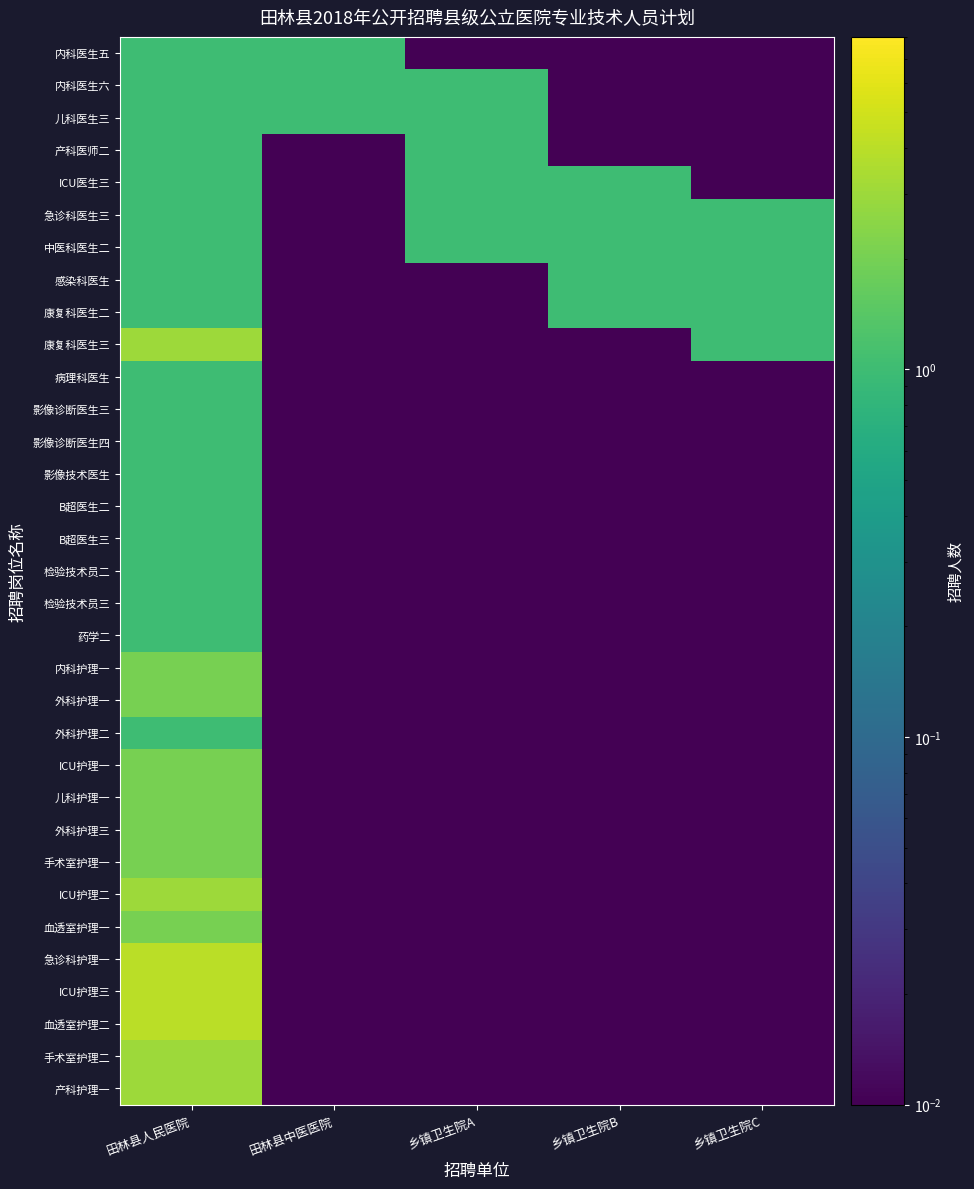

Reading left to right, what are all the values shown in this chart?

内科医生五: 田林县人民医院=1.0	田林县中医医院=1.0	乡镇卫生院A=0.0	乡镇卫生院B=0.0	乡镇卫生院C=0.0
内科医生六: 田林县人民医院=1.0	田林县中医医院=1.0	乡镇卫生院A=1.0	乡镇卫生院B=0.0	乡镇卫生院C=0.0
儿科医生三: 田林县人民医院=1.0	田林县中医医院=1.0	乡镇卫生院A=1.0	乡镇卫生院B=0.0	乡镇卫生院C=0.0
产科医师二: 田林县人民医院=1.0	田林县中医医院=0.0	乡镇卫生院A=1.0	乡镇卫生院B=0.0	乡镇卫生院C=0.0
ICU医生三: 田林县人民医院=1.0	田林县中医医院=0.0	乡镇卫生院A=1.0	乡镇卫生院B=1.0	乡镇卫生院C=0.0
急诊科医生三: 田林县人民医院=1.0	田林县中医医院=0.0	乡镇卫生院A=1.0	乡镇卫生院B=1.0	乡镇卫生院C=1.0
中医科医生二: 田林县人民医院=1.0	田林县中医医院=0.0	乡镇卫生院A=1.0	乡镇卫生院B=1.0	乡镇卫生院C=1.0
感染科医生: 田林县人民医院=1.0	田林县中医医院=0.0	乡镇卫生院A=0.0	乡镇卫生院B=1.0	乡镇卫生院C=1.0
康复科医生二: 田林县人民医院=1.0	田林县中医医院=0.0	乡镇卫生院A=0.0	乡镇卫生院B=1.0	乡镇卫生院C=1.0
康复科医生三: 田林县人民医院=3.0	田林县中医医院=0.0	乡镇卫生院A=0.0	乡镇卫生院B=0.0	乡镇卫生院C=1.0
病理科医生: 田林县人民医院=1.0	田林县中医医院=0.0	乡镇卫生院A=0.0	乡镇卫生院B=0.0	乡镇卫生院C=0.0
影像诊断医生三: 田林县人民医院=1.0	田林县中医医院=0.0	乡镇卫生院A=0.0	乡镇卫生院B=0.0	乡镇卫生院C=0.0
影像诊断医生四: 田林县人民医院=1.0	田林县中医医院=0.0	乡镇卫生院A=0.0	乡镇卫生院B=0.0	乡镇卫生院C=0.0
影像技术医生: 田林县人民医院=1.0	田林县中医医院=0.0	乡镇卫生院A=0.0	乡镇卫生院B=0.0	乡镇卫生院C=0.0
B超医生二: 田林县人民医院=1.0	田林县中医医院=0.0	乡镇卫生院A=0.0	乡镇卫生院B=0.0	乡镇卫生院C=0.0
B超医生三: 田林县人民医院=1.0	田林县中医医院=0.0	乡镇卫生院A=0.0	乡镇卫生院B=0.0	乡镇卫生院C=0.0
检验技术员二: 田林县人民医院=1.0	田林县中医医院=0.0	乡镇卫生院A=0.0	乡镇卫生院B=0.0	乡镇卫生院C=0.0
检验技术员三: 田林县人民医院=1.0	田林县中医医院=0.0	乡镇卫生院A=0.0	乡镇卫生院B=0.0	乡镇卫生院C=0.0
药学二: 田林县人民医院=1.0	田林县中医医院=0.0	乡镇卫生院A=0.0	乡镇卫生院B=0.0	乡镇卫生院C=0.0
内科护理一: 田林县人民医院=2.0	田林县中医医院=0.0	乡镇卫生院A=0.0	乡镇卫生院B=0.0	乡镇卫生院C=0.0
外科护理一: 田林县人民医院=2.0	田林县中医医院=0.0	乡镇卫生院A=0.0	乡镇卫生院B=0.0	乡镇卫生院C=0.0
外科护理二: 田林县人民医院=1.0	田林县中医医院=0.0	乡镇卫生院A=0.0	乡镇卫生院B=0.0	乡镇卫生院C=0.0
ICU护理一: 田林县人民医院=2.0	田林县中医医院=0.0	乡镇卫生院A=0.0	乡镇卫生院B=0.0	乡镇卫生院C=0.0
儿科护理一: 田林县人民医院=2.0	田林县中医医院=0.0	乡镇卫生院A=0.0	乡镇卫生院B=0.0	乡镇卫生院C=0.0
外科护理三: 田林县人民医院=2.0	田林县中医医院=0.0	乡镇卫生院A=0.0	乡镇卫生院B=0.0	乡镇卫生院C=0.0
手术室护理一: 田林县人民医院=2.0	田林县中医医院=0.0	乡镇卫生院A=0.0	乡镇卫生院B=0.0	乡镇卫生院C=0.0
ICU护理二: 田林县人民医院=3.0	田林县中医医院=0.0	乡镇卫生院A=0.0	乡镇卫生院B=0.0	乡镇卫生院C=0.0
血透室护理一: 田林县人民医院=2.0	田林县中医医院=0.0	乡镇卫生院A=0.0	乡镇卫生院B=0.0	乡镇卫生院C=0.0
急诊科护理一: 田林县人民医院=4.0	田林县中医医院=0.0	乡镇卫生院A=0.0	乡镇卫生院B=0.0	乡镇卫生院C=0.0
ICU护理三: 田林县人民医院=4.0	田林县中医医院=0.0	乡镇卫生院A=0.0	乡镇卫生院B=0.0	乡镇卫生院C=0.0
血透室护理二: 田林县人民医院=4.0	田林县中医医院=0.0	乡镇卫生院A=0.0	乡镇卫生院B=0.0	乡镇卫生院C=0.0
手术室护理二: 田林县人民医院=3.0	田林县中医医院=0.0	乡镇卫生院A=0.0	乡镇卫生院B=0.0	乡镇卫生院C=0.0
产科护理一: 田林县人民医院=3.0	田林县中医医院=0.0	乡镇卫生院A=0.0	乡镇卫生院B=0.0	乡镇卫生院C=0.0